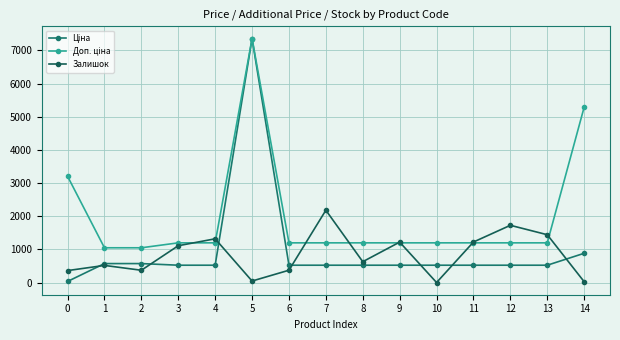

What is the highest value of the Ціна series?

7360.2